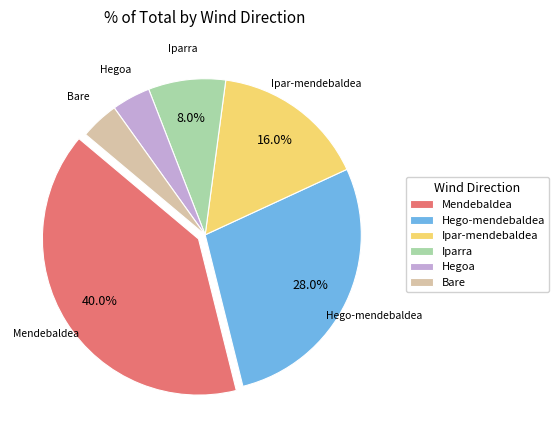

What percentage do Hego-mendebaldea and Mendebaldea together represent?

68.0%